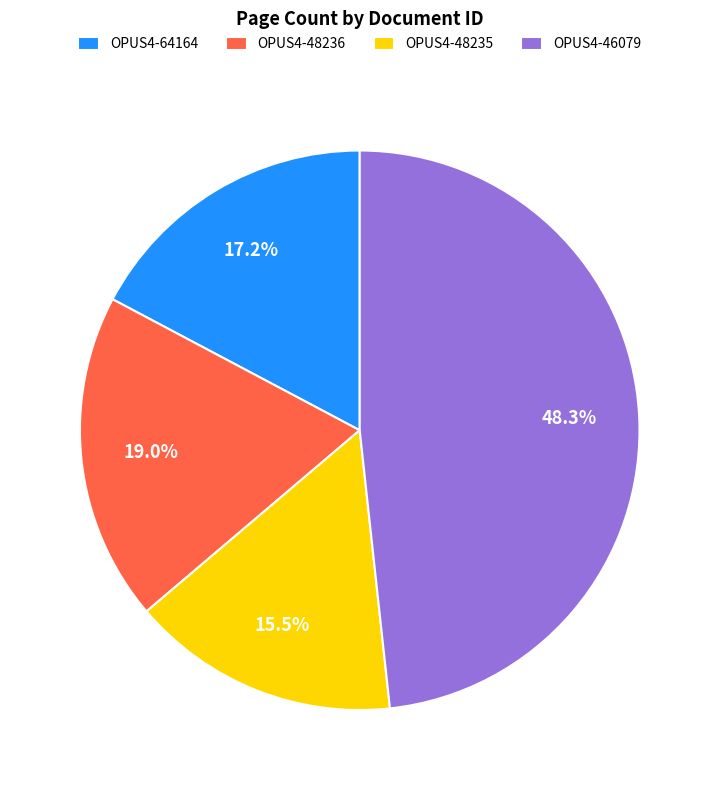

What is the total percentage of OPUS4-48235 and OPUS4-46079?

63.8%